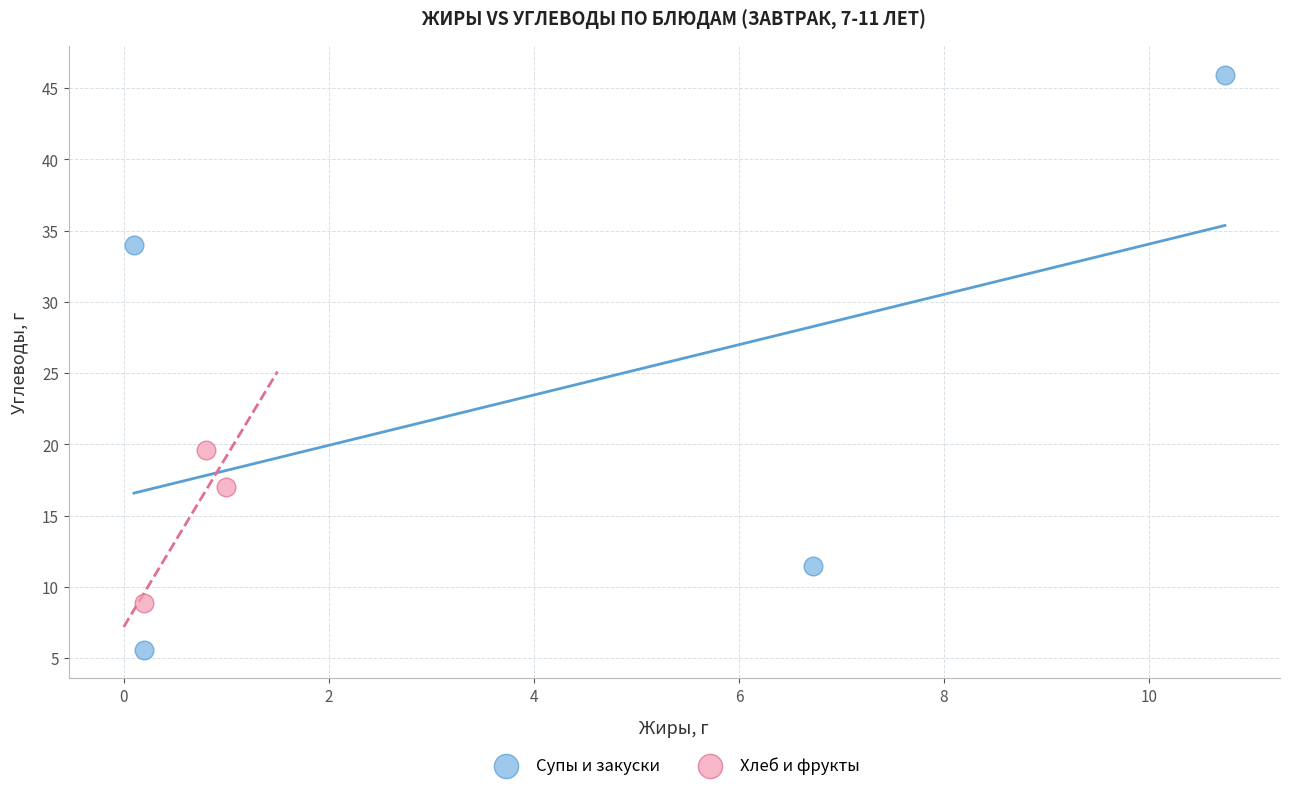

Which series reaches the minimum Y coordinate?

Супы и закуски